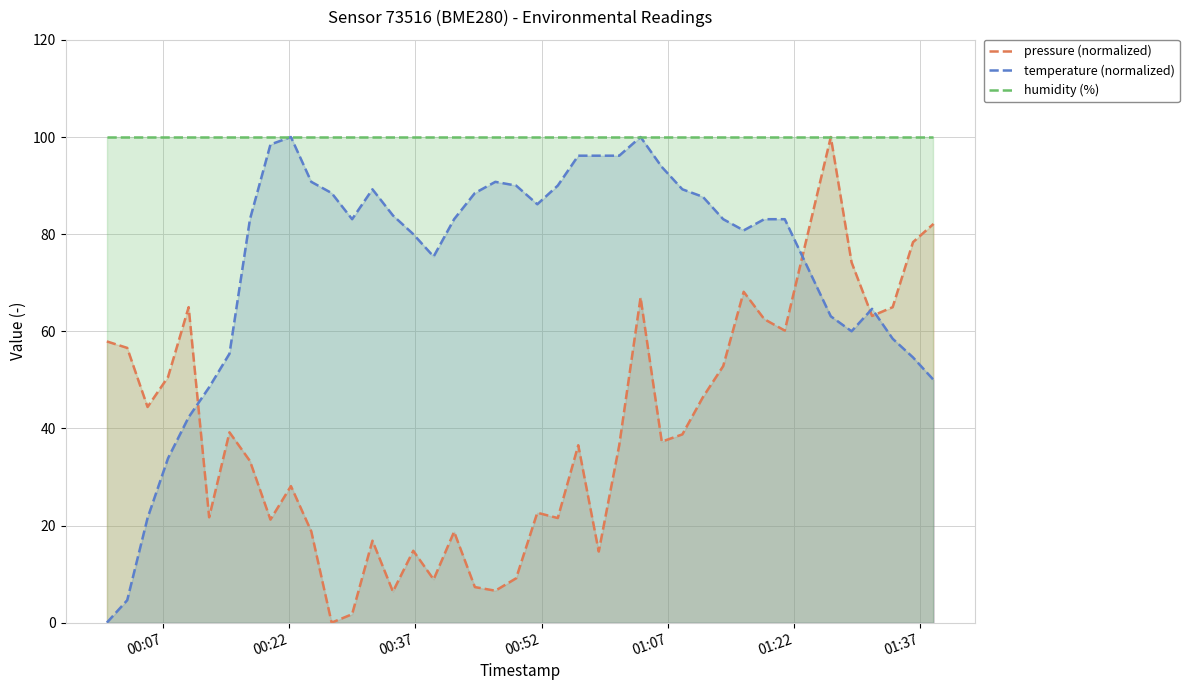

How many data points in temperature (normalized) are less than 83?

16